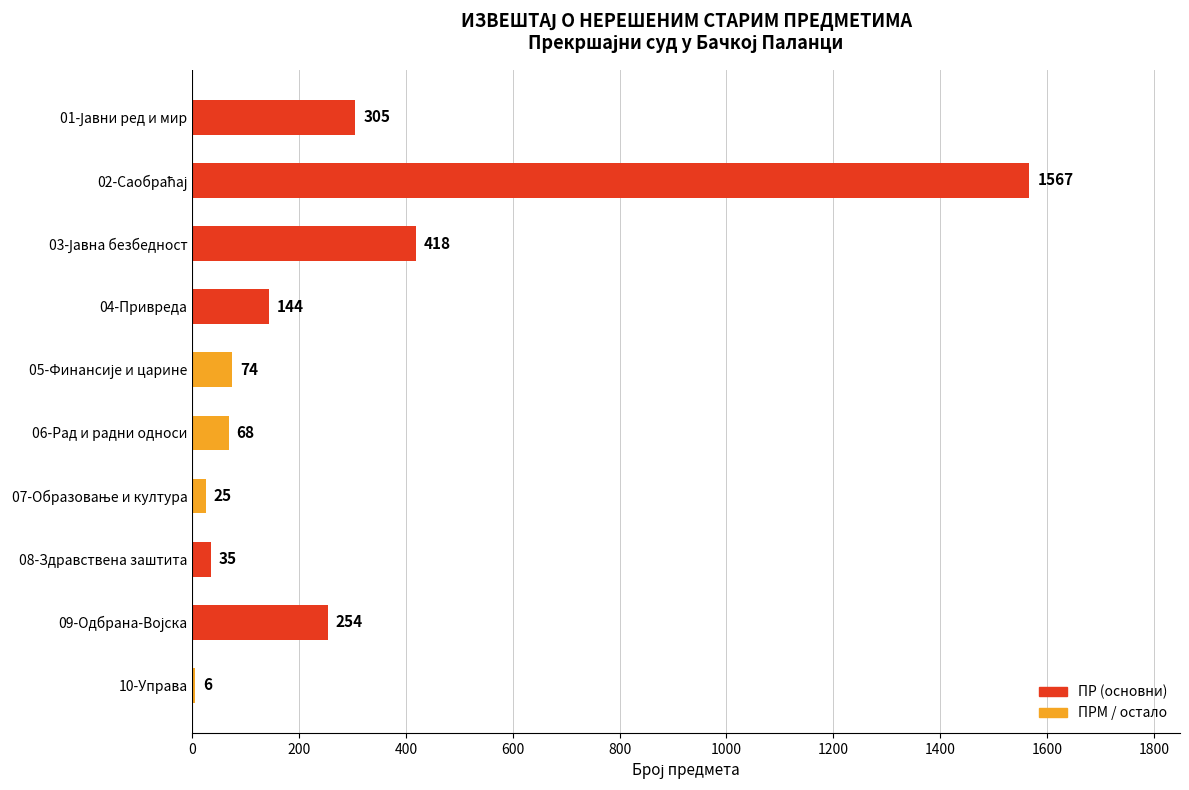

How many data points are less than 144?

5